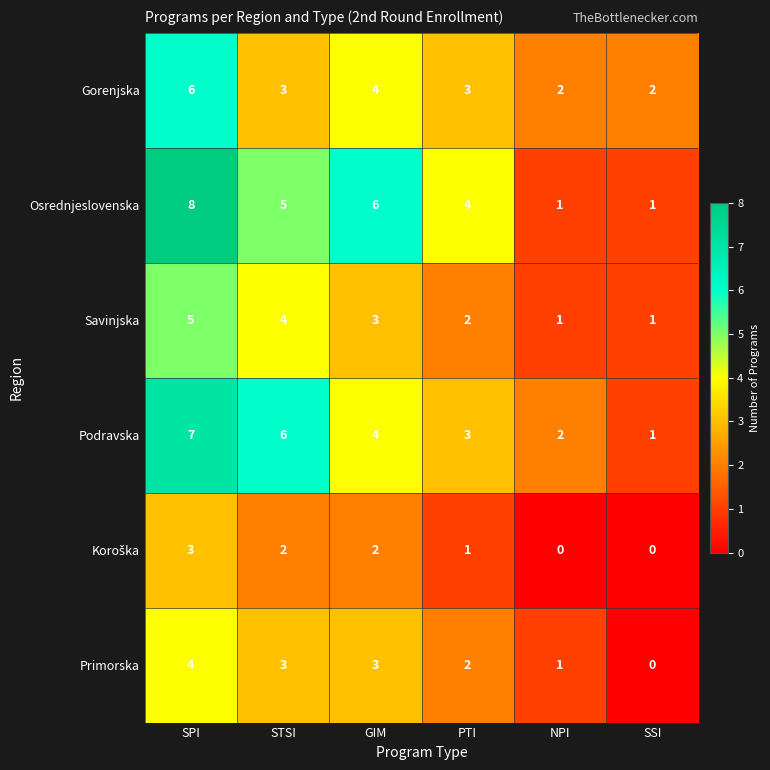

What is the total value across all series at GIM?

22